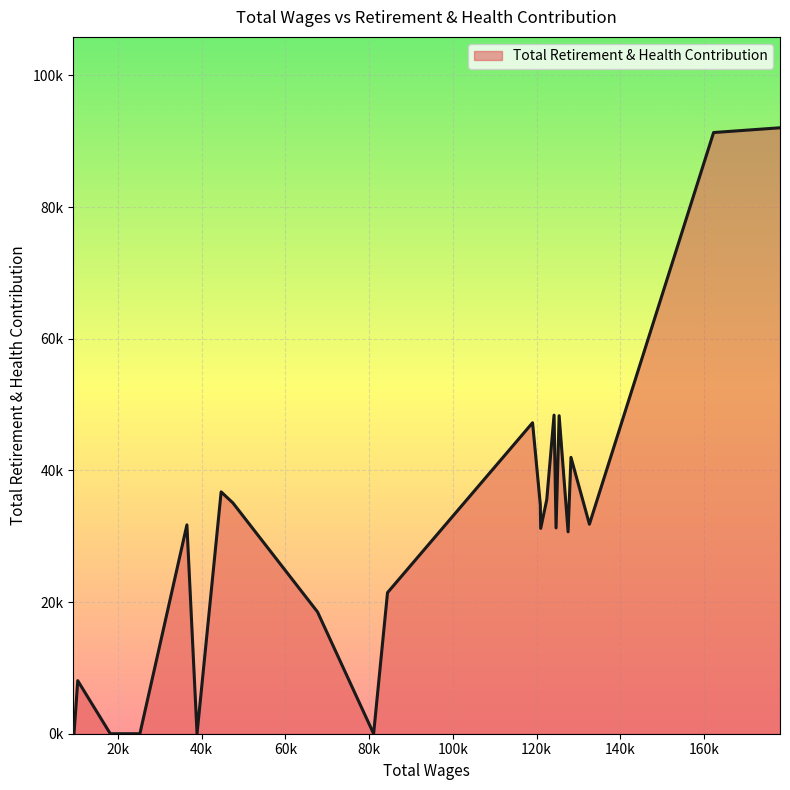

What is the difference between the second highest and second lowest values?

91322